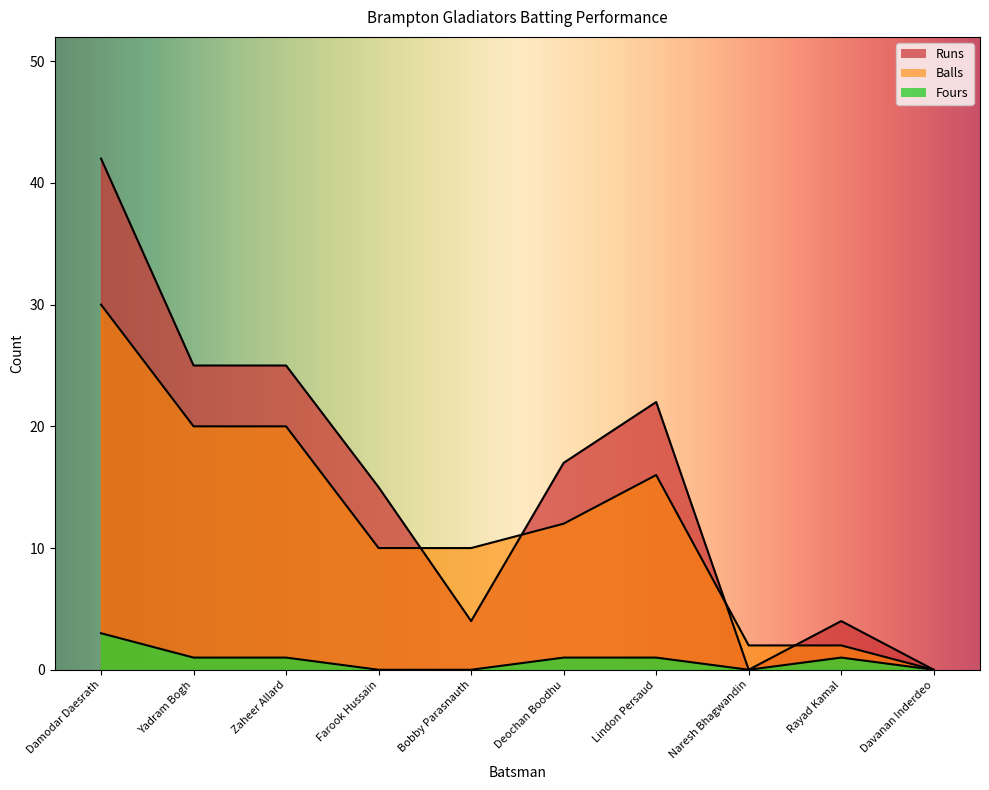

Where is Runs nearest to the value 21?

Lindon Persaud